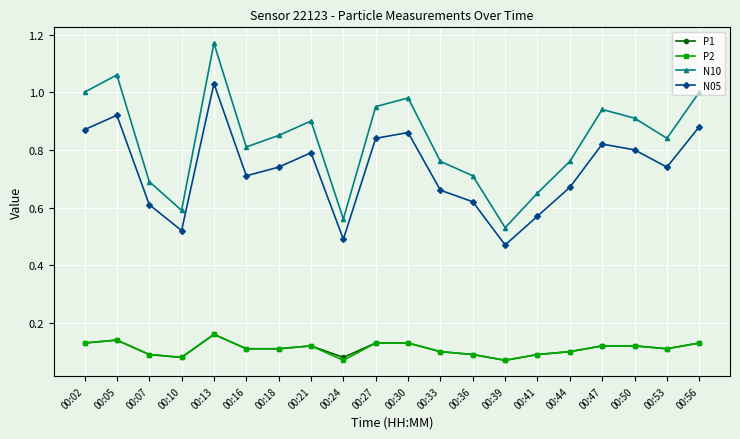

True or false: P1 and N05 cross at least once.

False